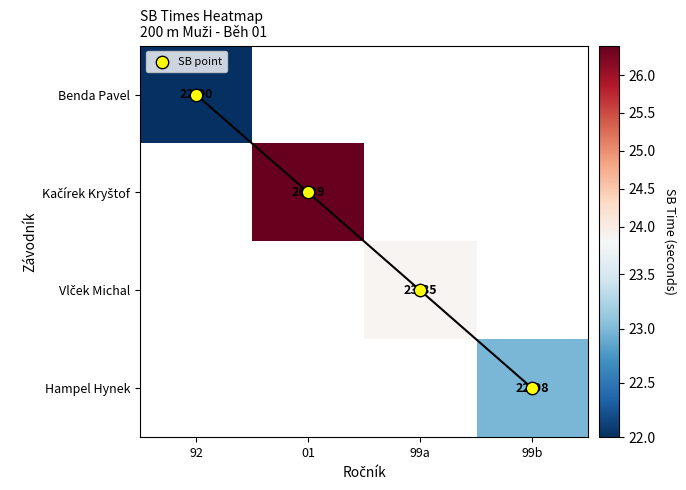

Which label corresponds to the smallest value in the chart?

92